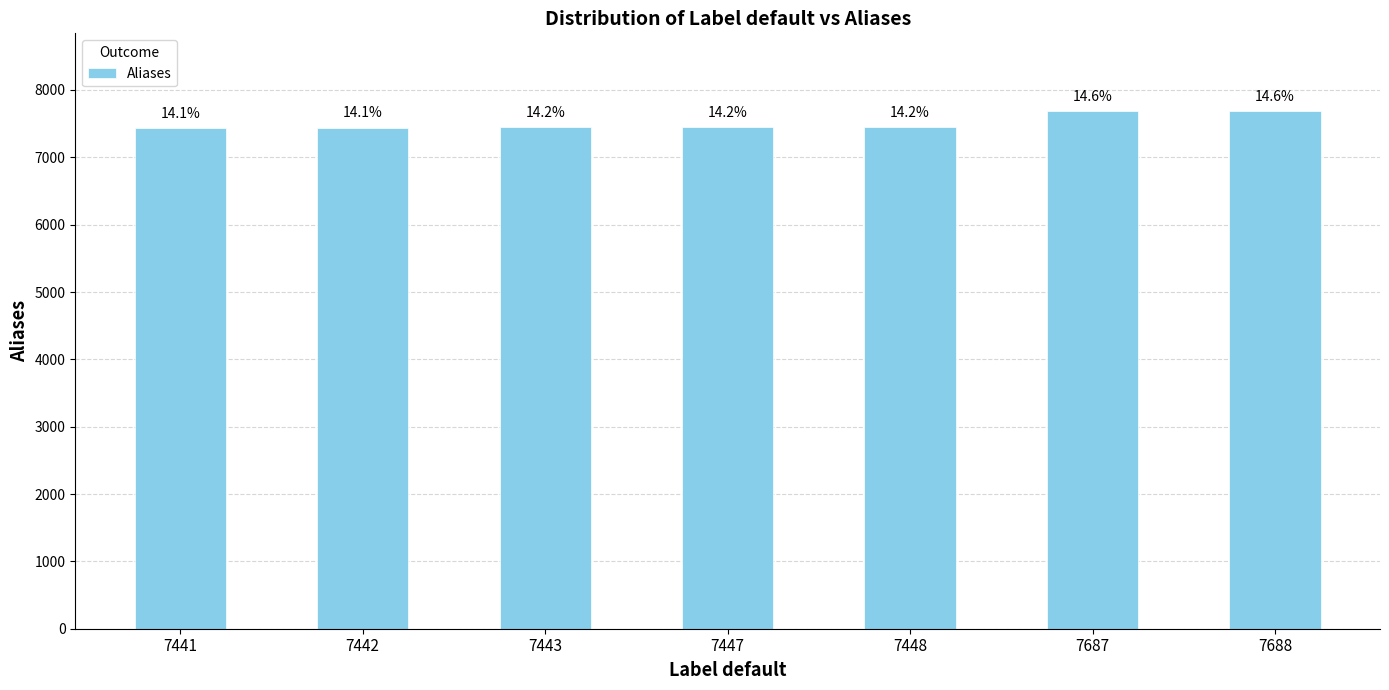

What is the difference between the second highest and minimum values?

246